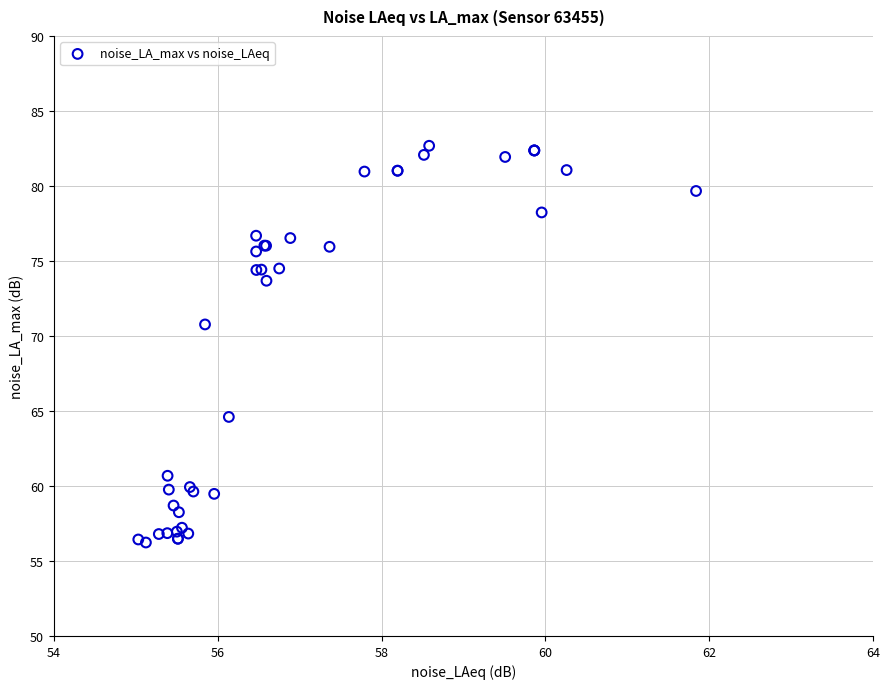

What Y value in the scatter plot is closest to 69?

70.8